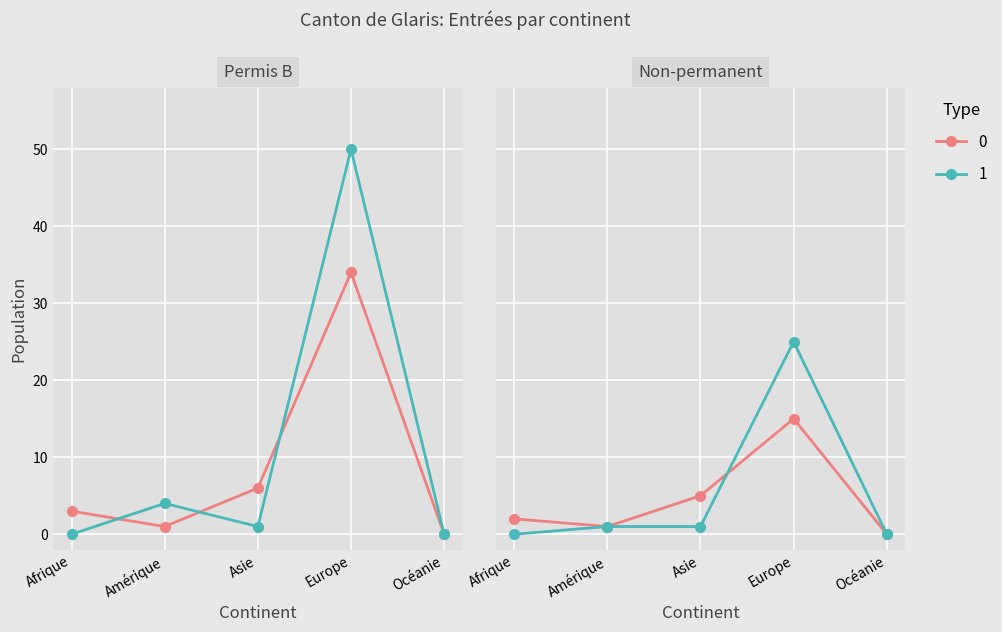

What is the difference between the highest and lowest values at Europe?

35